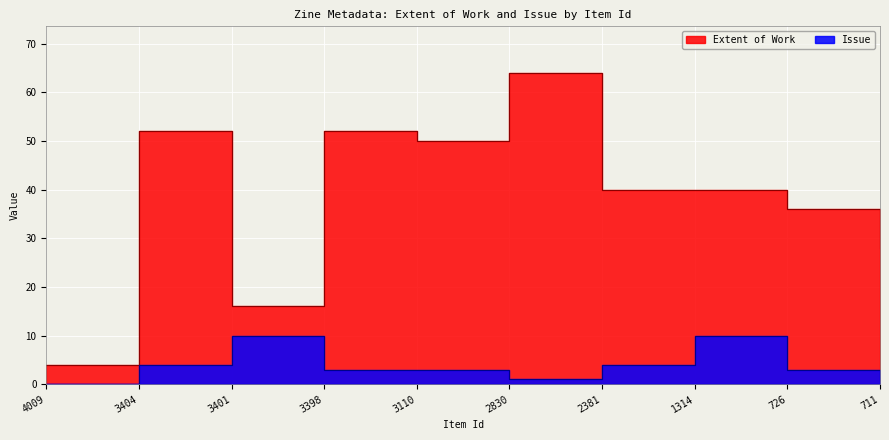

What are all the series names shown in the legend?

Extent of Work, Issue